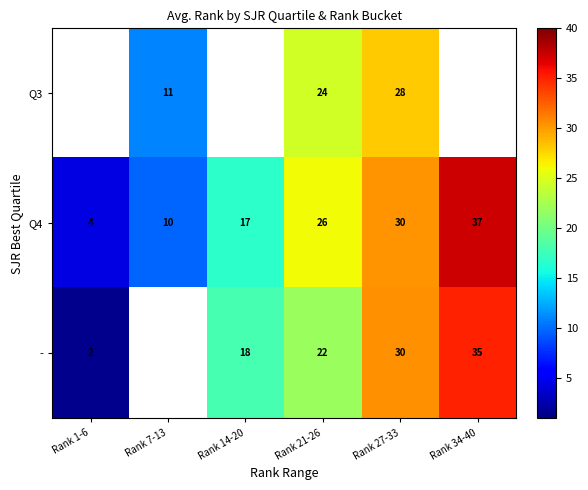

How many categories are shown in the chart?

6